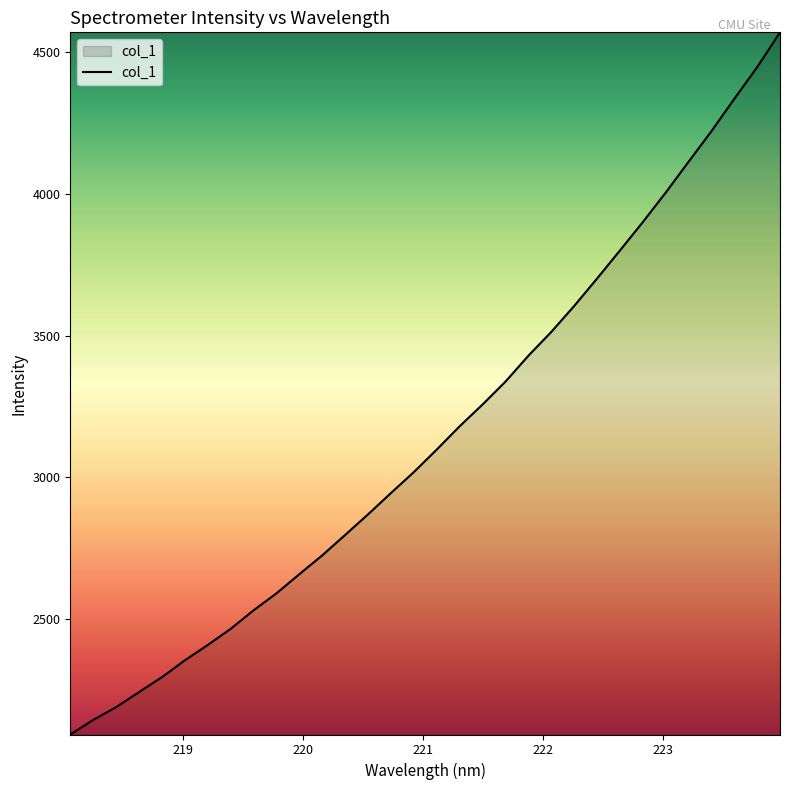

What is the minimum value shown in the chart?

2092.3